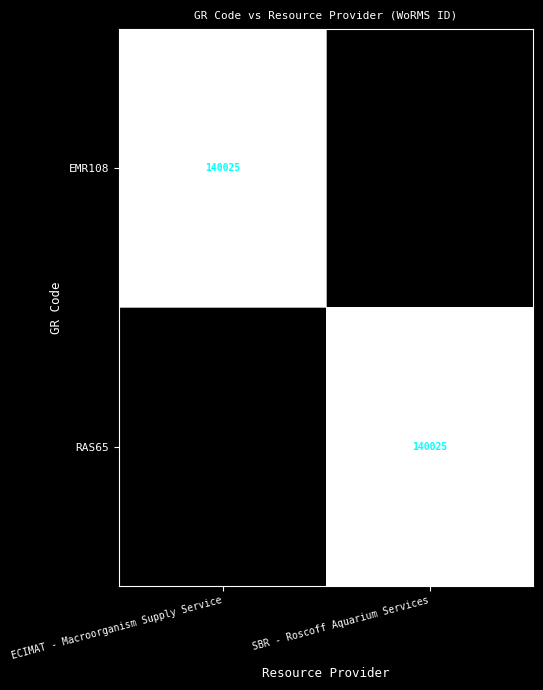

The value of EMR108 at ECIMAT - Macroorganism Supply Service is 140025. True or false?

True